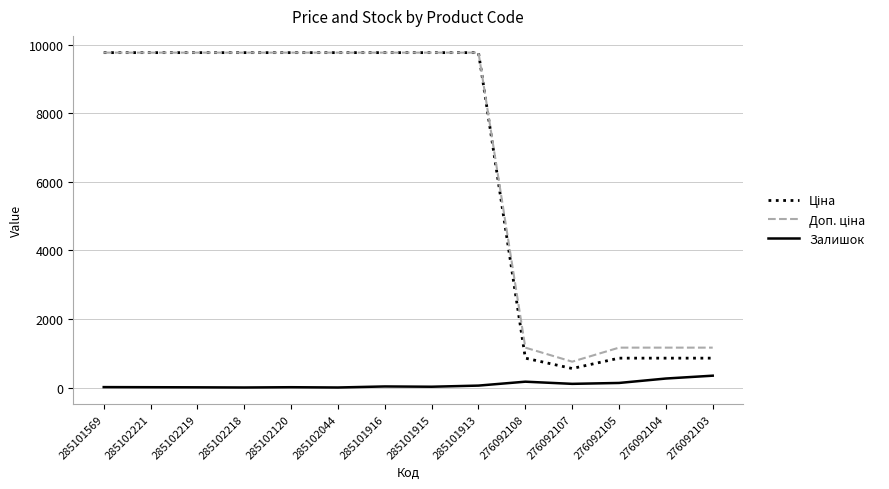

What is the greatest value displayed?

9764.4